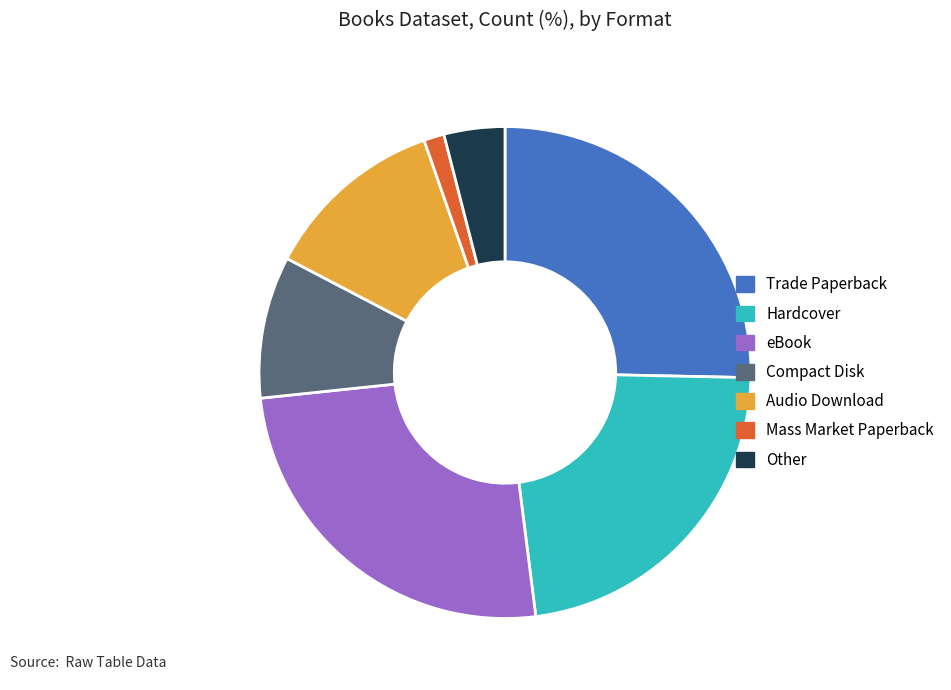

Between eBook and Hardcover, which is larger?

eBook